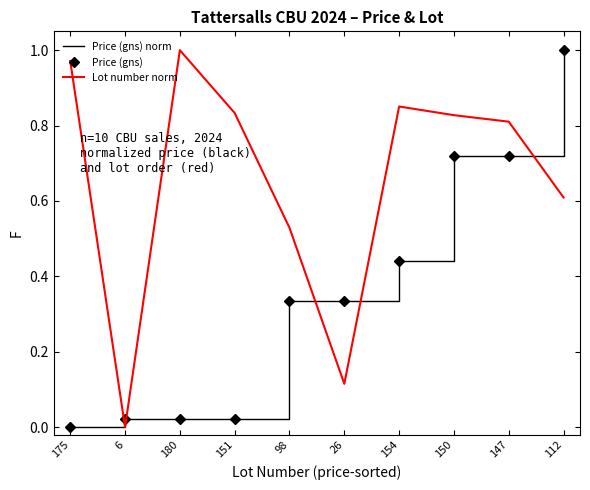

Reading left to right, transcribe all the data shown in this chart.

Price (gns) norm: 0.0	0.0	0.0	0.0	0.3	0.3	0.4	0.7	0.7	1.0
Price (gns): 0.0	0.0	0.0	0.0	0.3	0.3	0.4	0.7	0.7	1.0
Lot number norm: 1.0	0.0	1.0	0.8	0.5	0.1	0.9	0.8	0.8	0.6